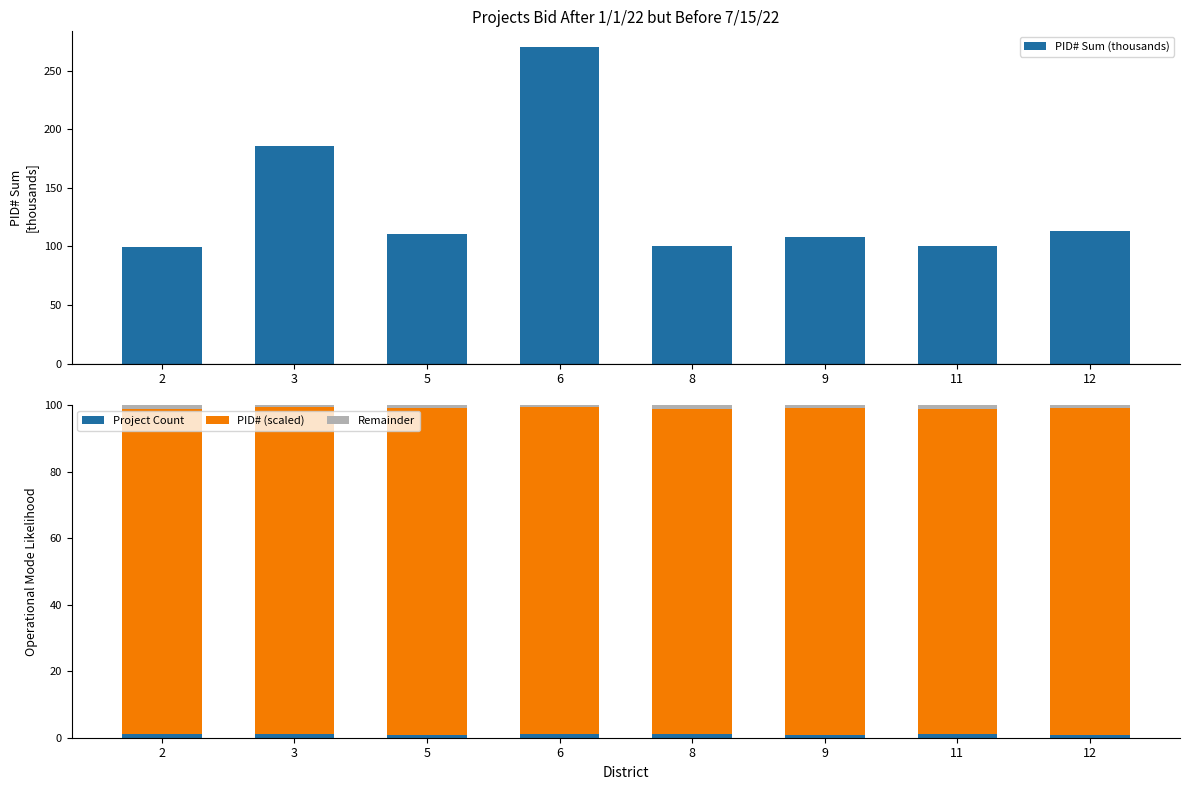

The PID# Sum (thousands) series shows 48.4 at 9. True or false?

False